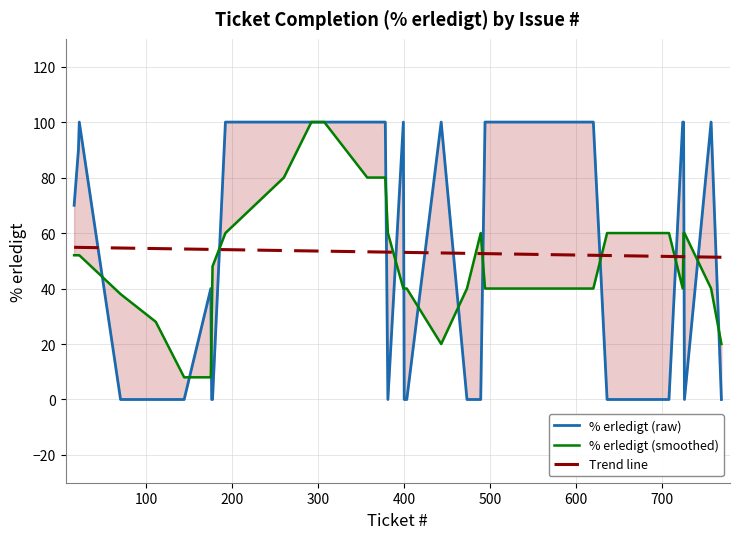

The value at 620 is 162. True or false?

False